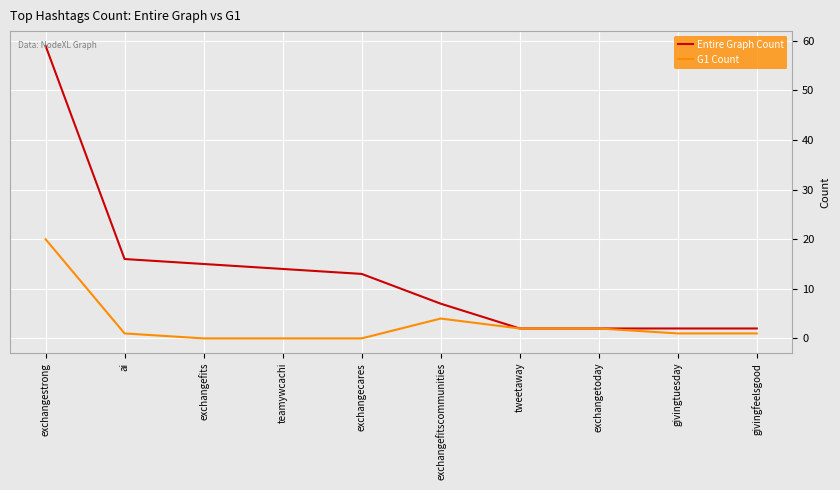

What is the difference between the highest and lowest values at exchangestrong?

39